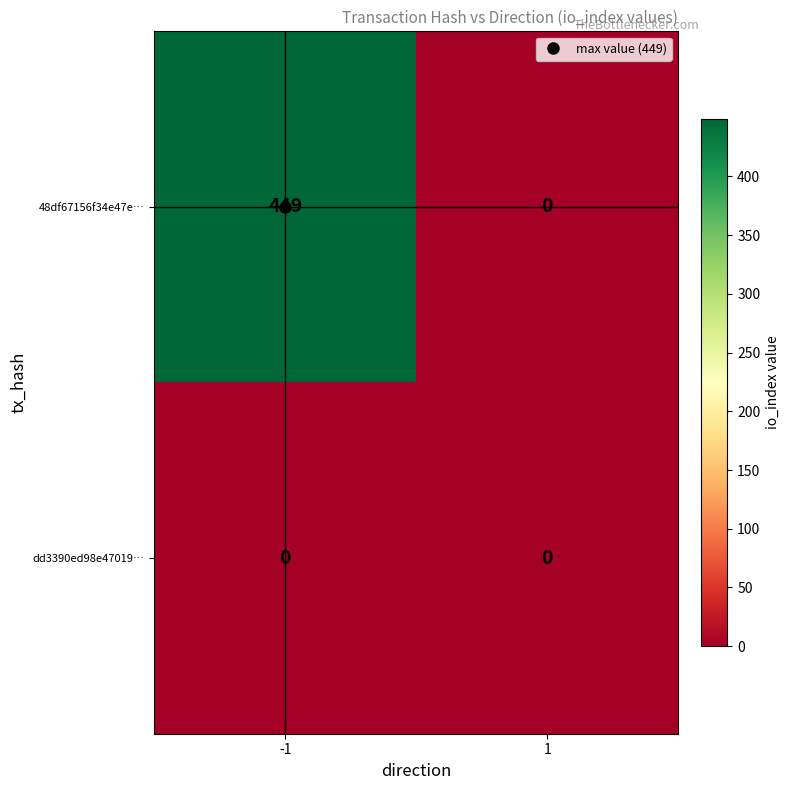

At how many categories does at least one series exceed 193?

1